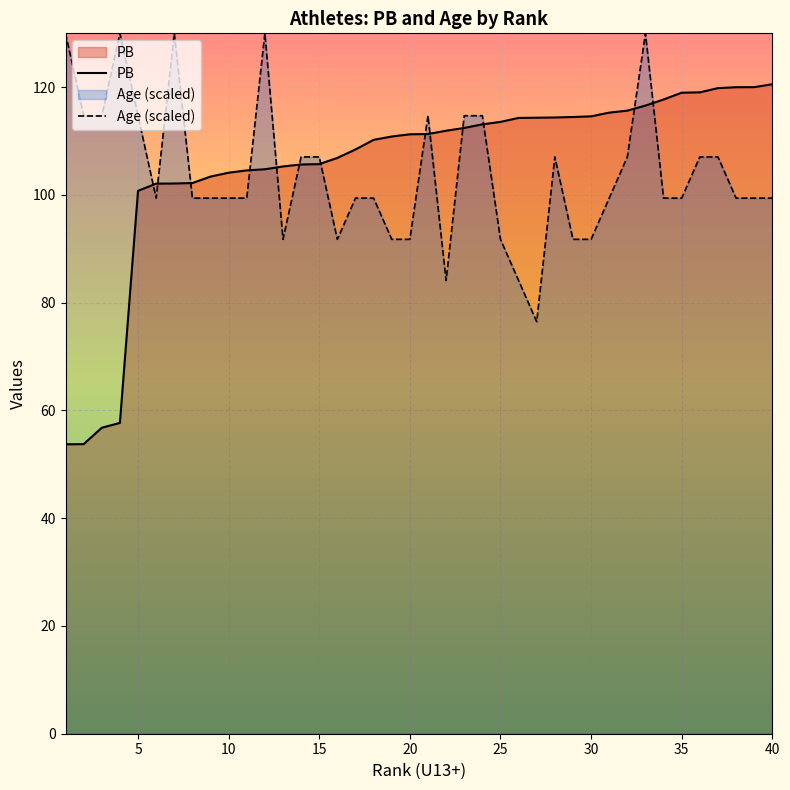

What is the value of the 22nd point from the left?

111.9